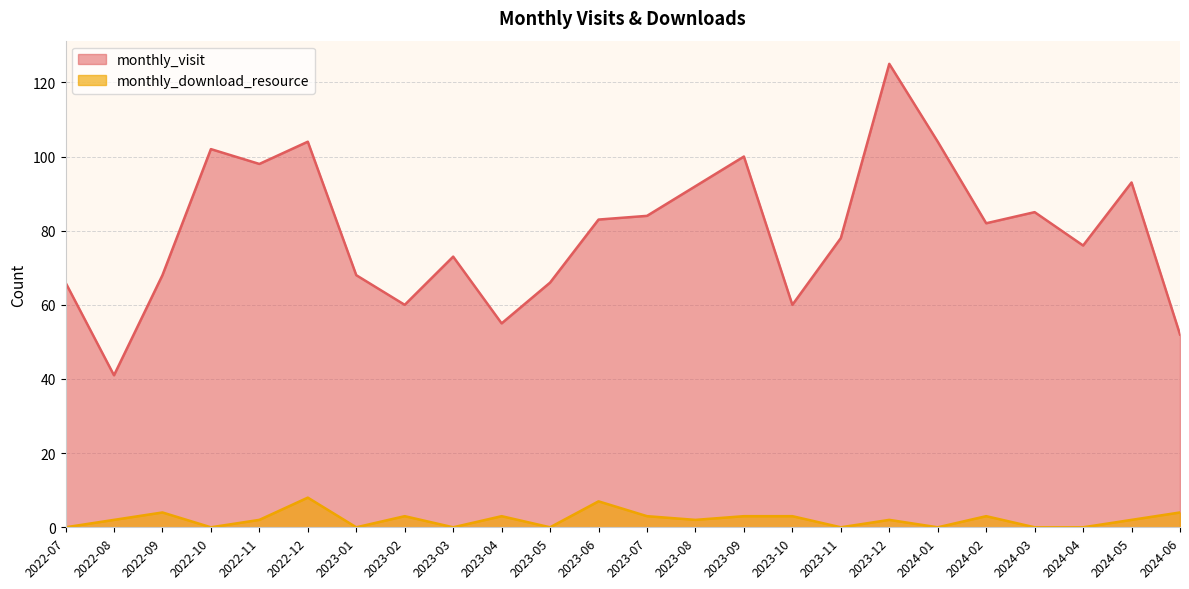

Where is monthly_download_resource nearest to the value 4?

2022-09